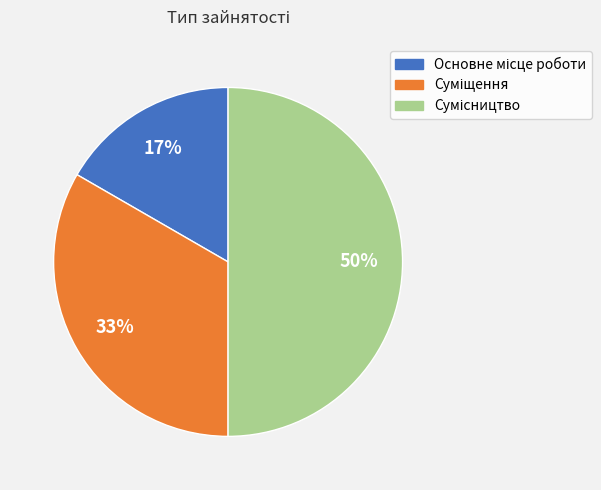

To the nearest percent, what is the difference between the largest and smallest slice percentages?

33%